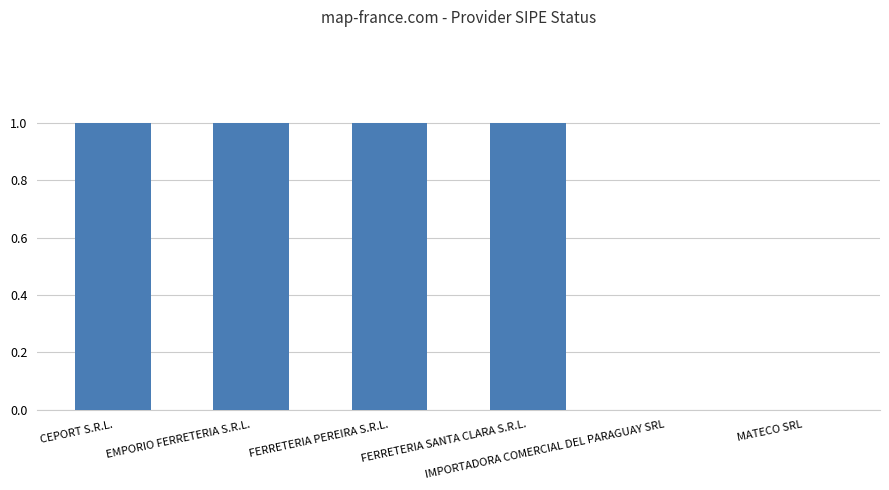

What is the sum of all values?

4